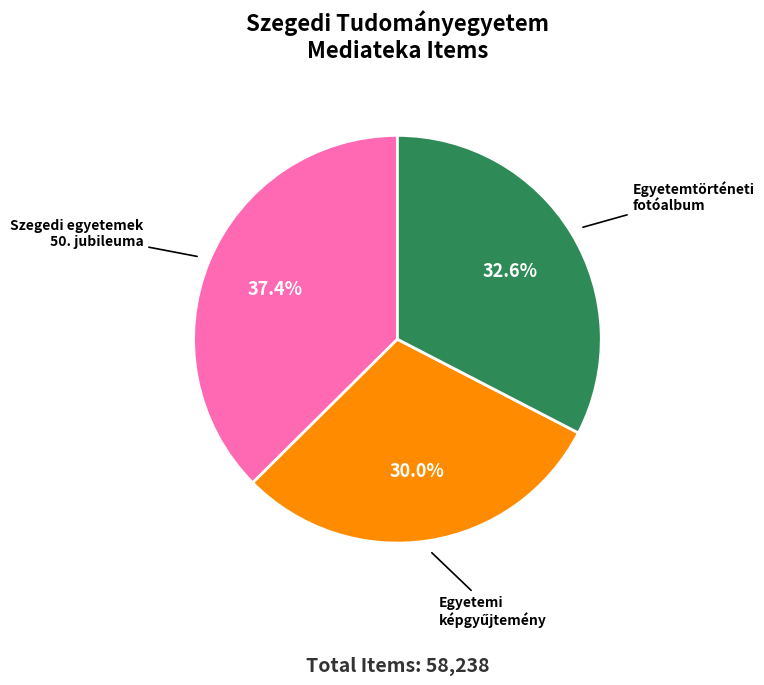

Is there any slice that represents more than half of the pie?

No